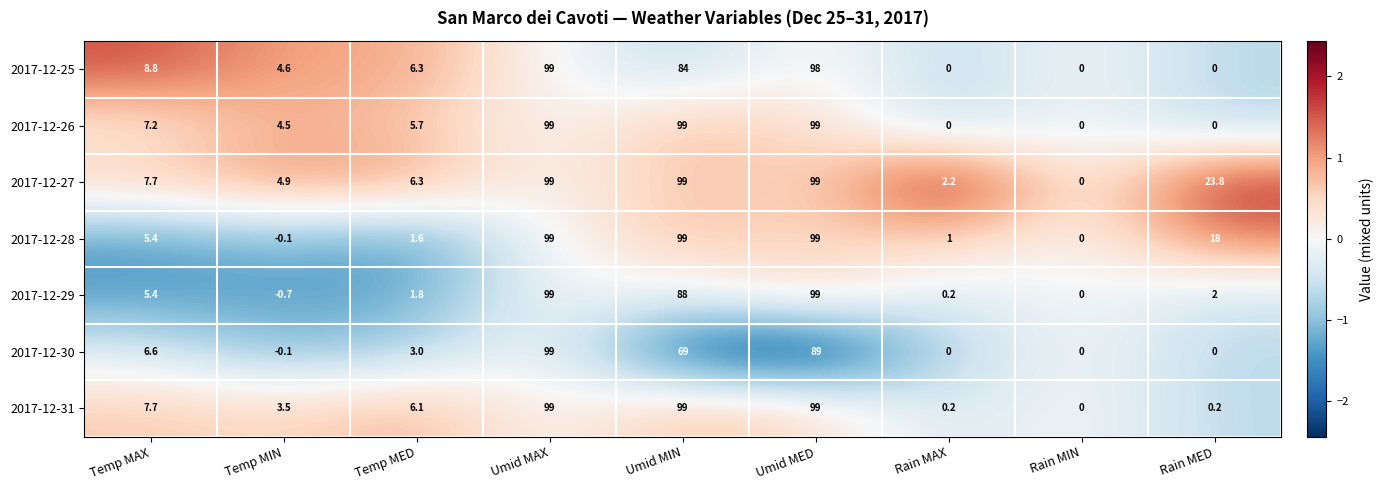

Is it true that 2017-12-28 equals 65.5 at Rain MIN?

False